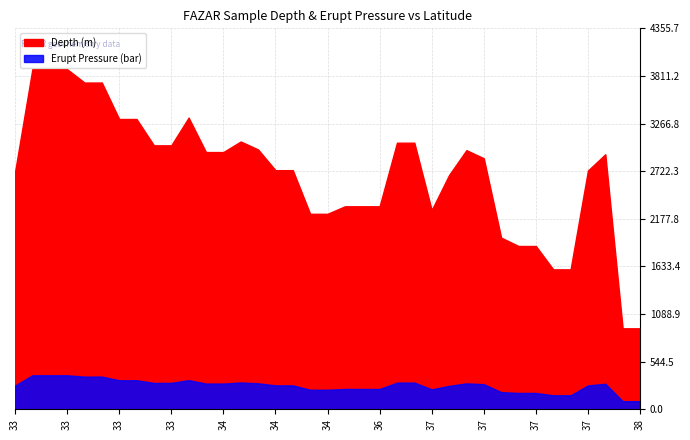

What is the sum of all Erupt Pressure (bar) values?

9995.6